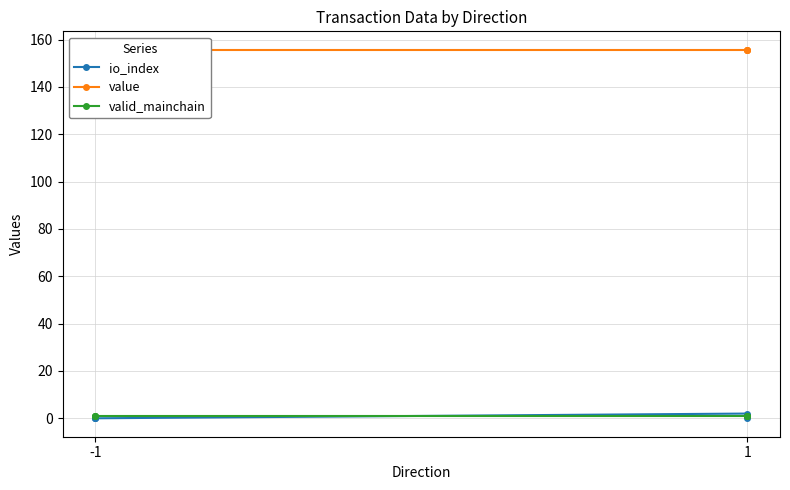

True or false: value and valid_mainchain cross at least once.

False